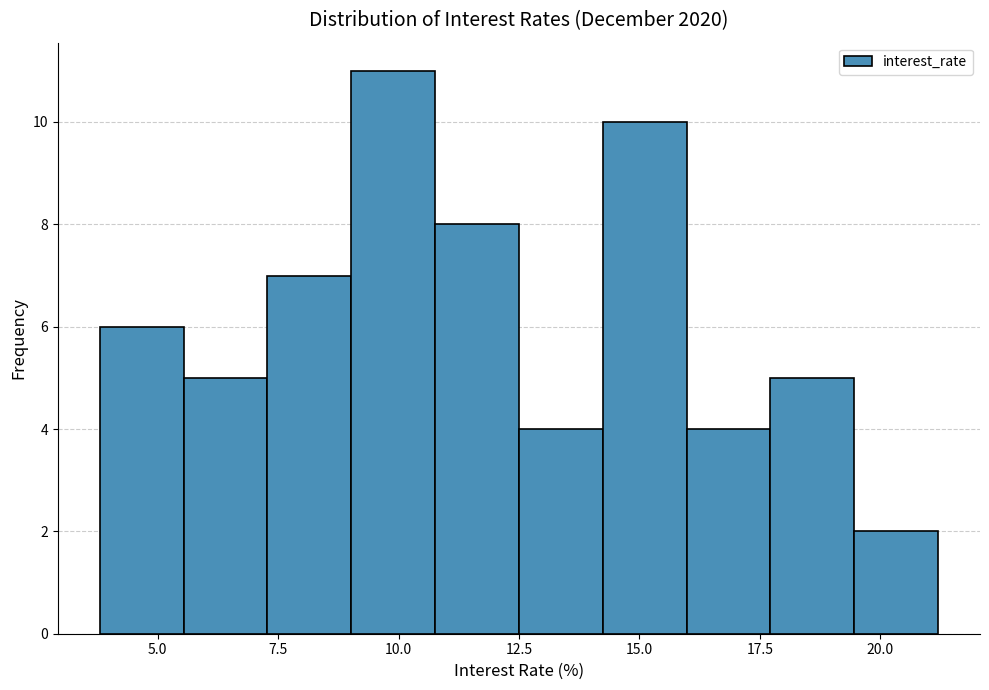

Read against the x-axis, roughly where is the centre of the tallest bar?

10.0